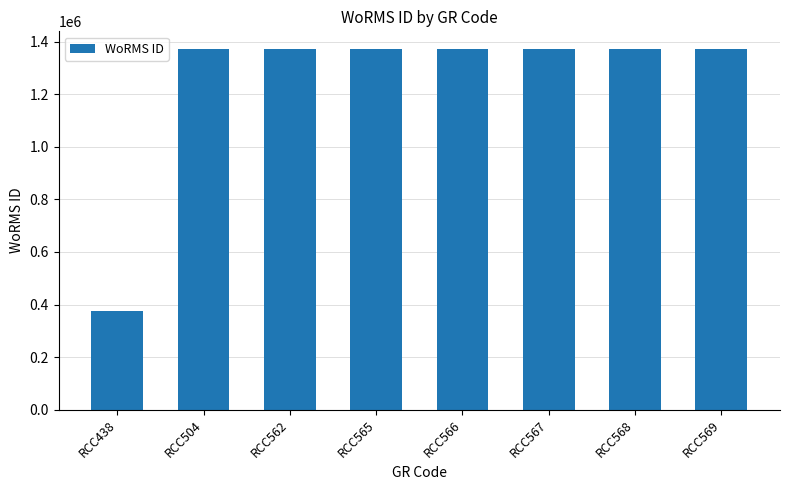

What is the sum of all values?

9967865